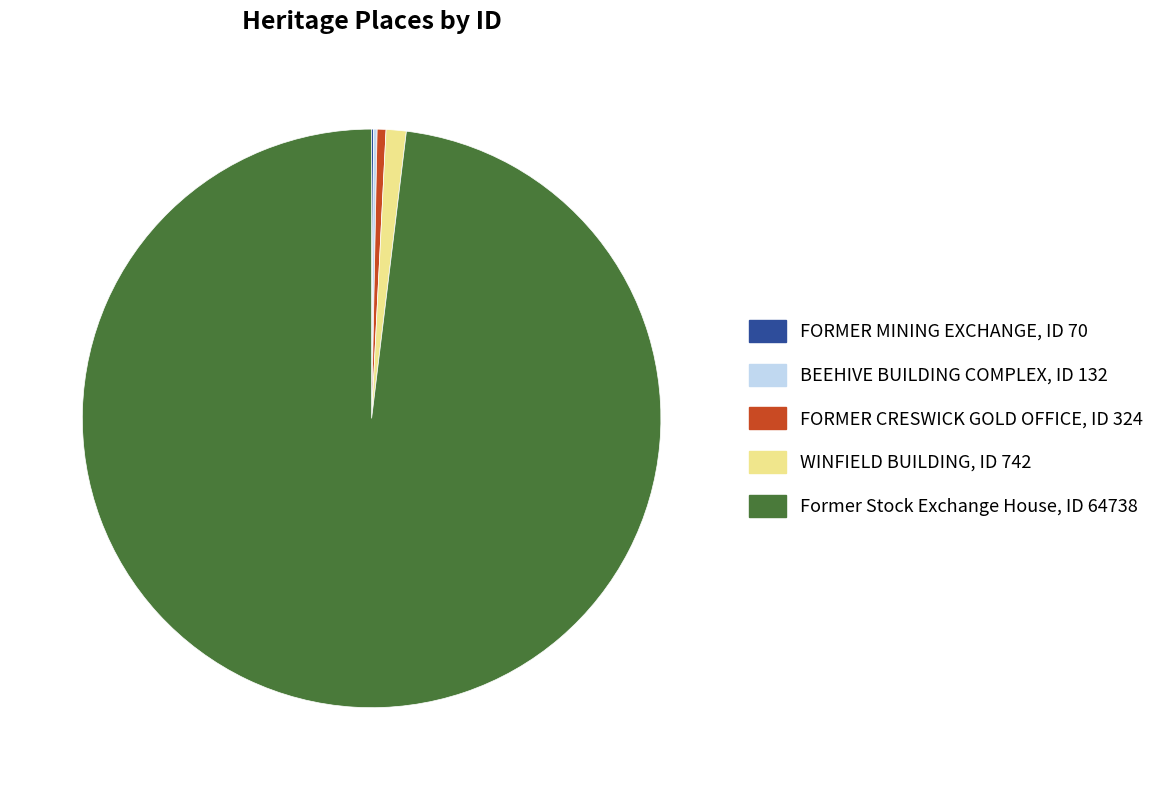

Is it true that Former Stock Exchange House is 88% of the pie?

False